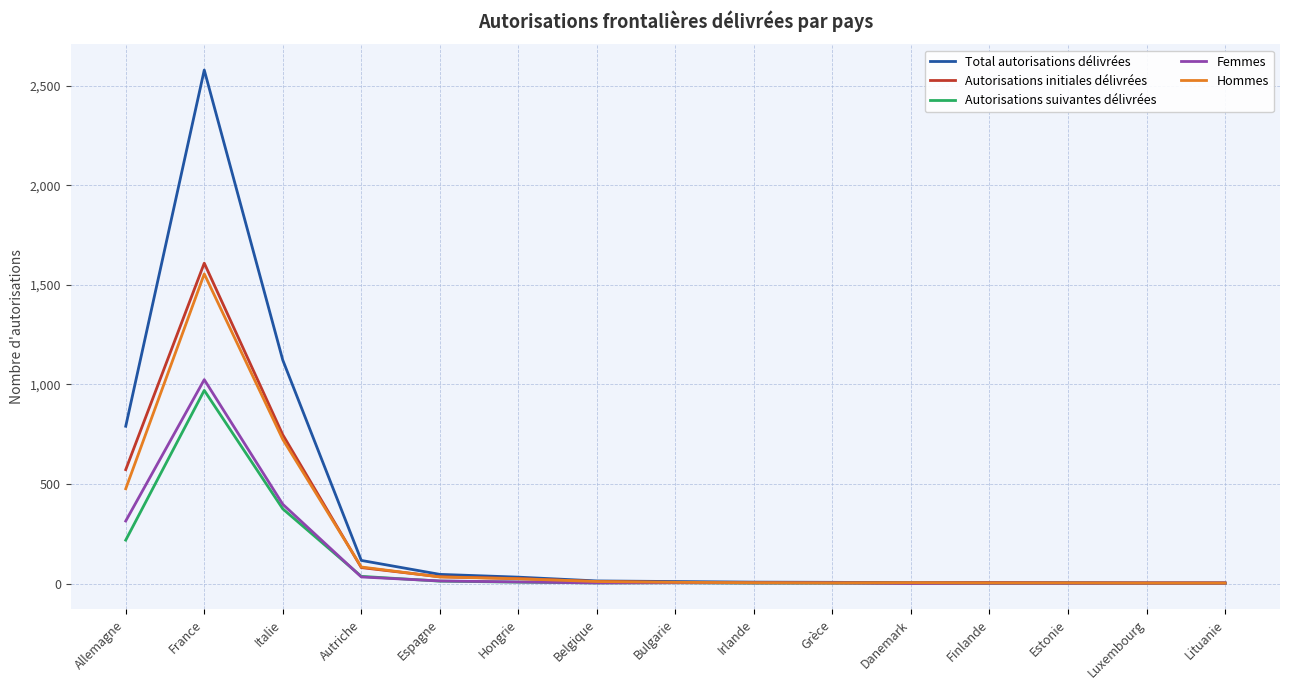

What is the total value across all series at Irlande?

21